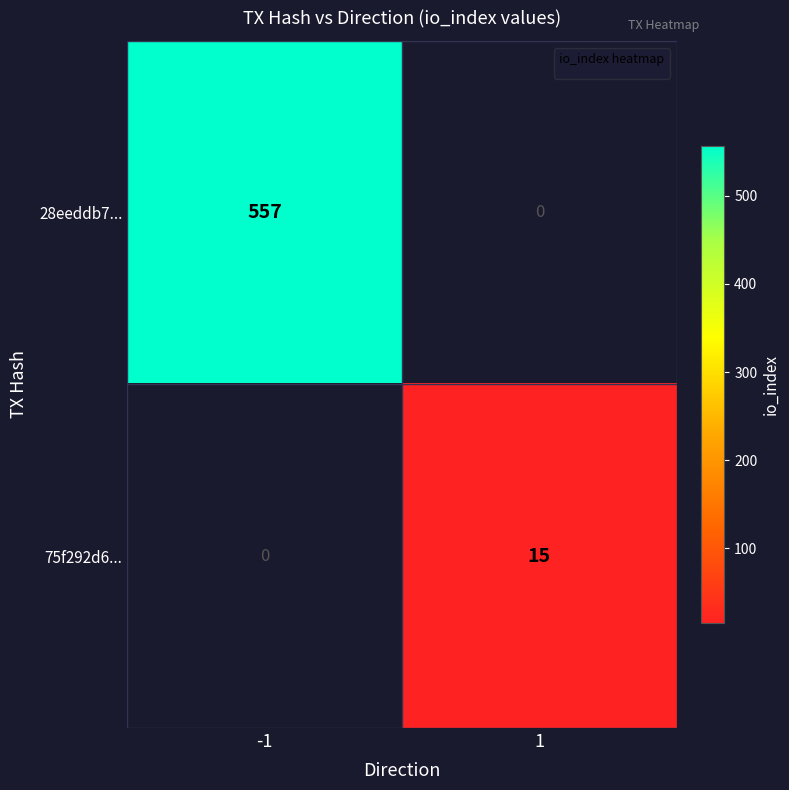

Is it true that 28eeddb7... equals 199.1 at -1?

False